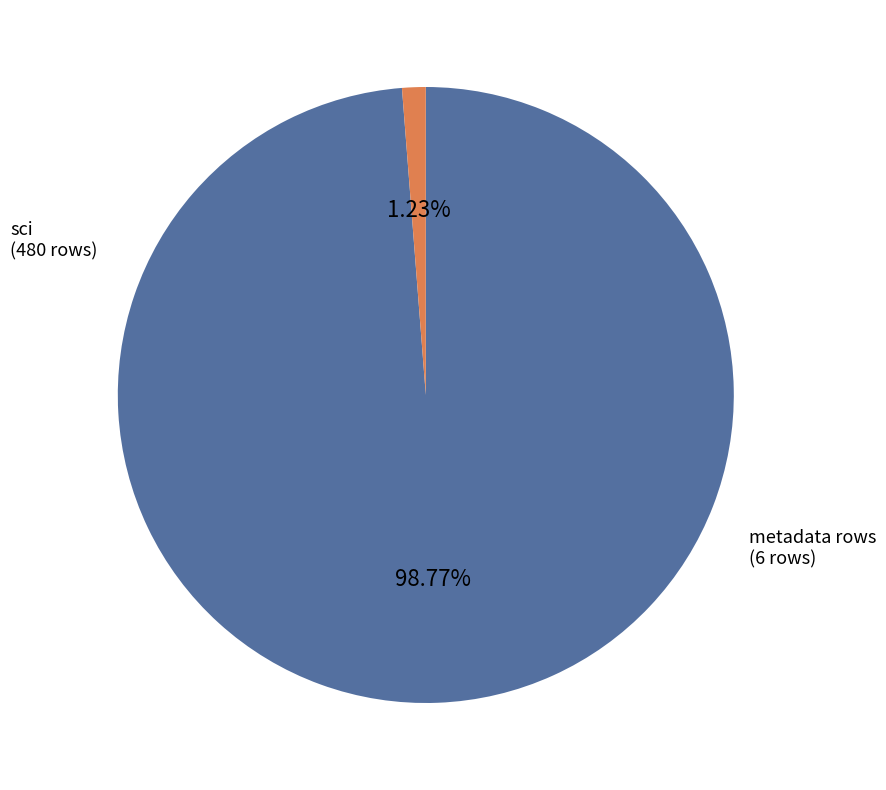

Is there any slice that represents more than half of the pie?

Yes